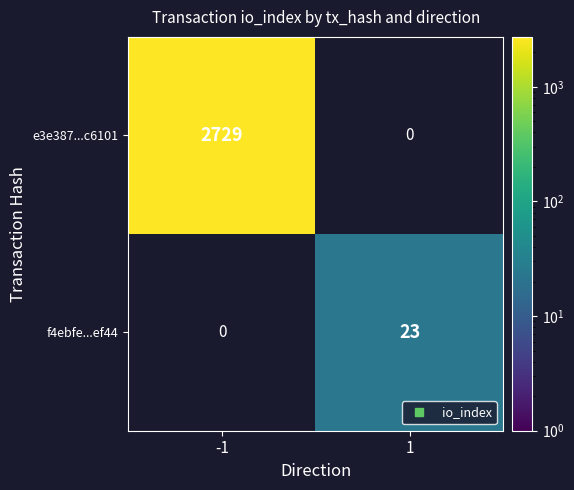

Which label corresponds to the smallest value in the chart?

1